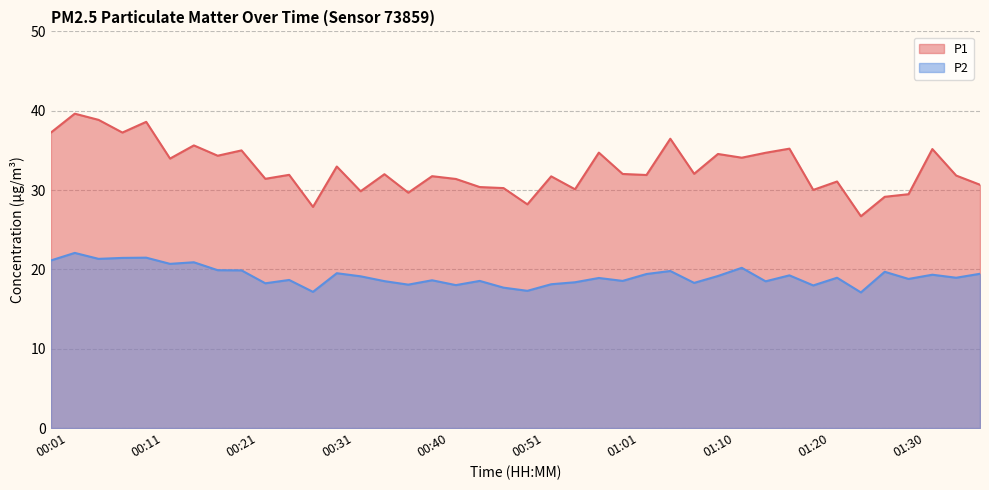

Reading left to right, list all the values displayed in this chart.

P1: 00:01=37.2	00:04=39.6	00:06=38.9	00:09=37.2	00:11=38.6	00:14=34.0	00:16=35.6	00:18=34.3	00:21=35.0	00:23=31.4	00:26=31.9	00:28=27.9	00:31=33.0	00:33=29.9	00:35=32.0	00:38=29.7	00:40=31.8	00:43=31.4	00:45=30.4	00:48=30.2	00:51=28.2	00:53=31.7	00:56=30.1	00:58=34.7	01:01=32.0	01:03=31.9	01:05=36.5	01:08=32.0	01:10=34.5	01:13=34.1	01:15=34.7	01:18=35.2	01:20=30.0	01:23=31.1	01:25=26.7	01:28=29.1	01:30=29.5	01:32=35.2	01:35=31.8	01:37=30.7
P2: 00:01=21.1	00:04=22.1	00:06=21.3	00:09=21.4	00:11=21.5	00:14=20.7	00:16=20.9	00:18=19.9	00:21=19.9	00:23=18.2	00:26=18.7	00:28=17.2	00:31=19.5	00:33=19.1	00:35=18.5	00:38=18.1	00:40=18.6	00:43=18.0	00:45=18.6	00:48=17.7	00:51=17.3	00:53=18.1	00:56=18.4	00:58=18.9	01:01=18.6	01:03=19.4	01:05=19.8	01:08=18.3	01:10=19.2	01:13=20.2	01:15=18.5	01:18=19.2	01:20=18.0	01:23=18.9	01:25=17.1	01:28=19.7	01:30=18.8	01:32=19.3	01:35=18.9	01:37=19.4